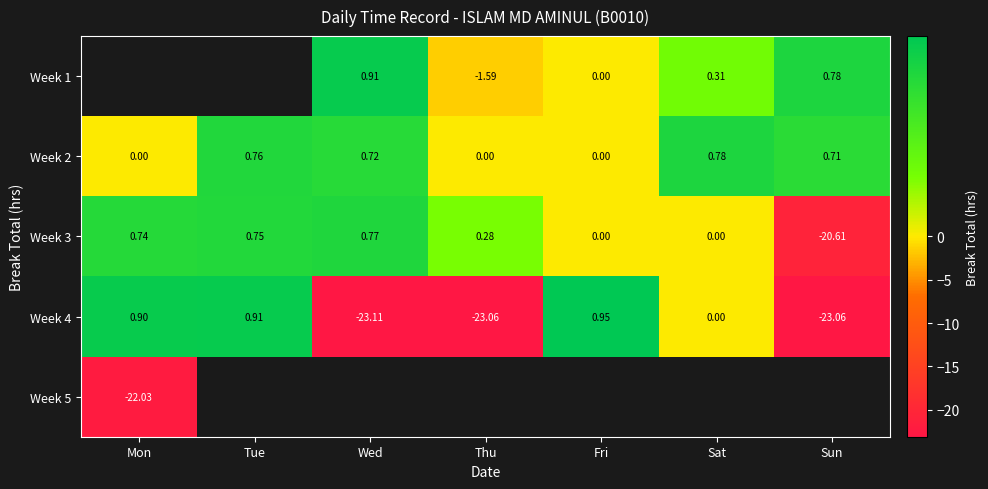

Which label corresponds to the smallest value in the chart?

Wed